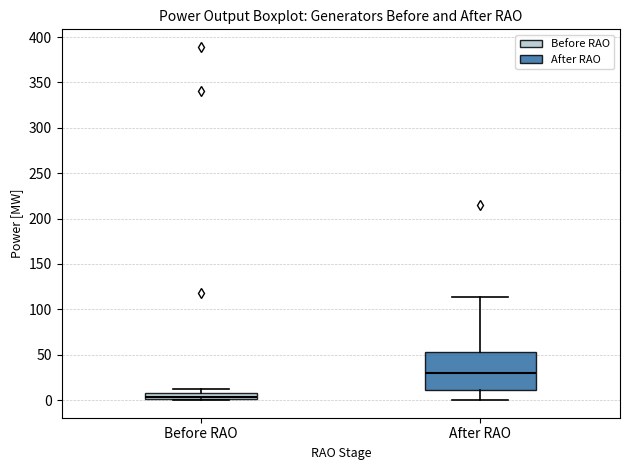

Which box's median line is the highest?

After RAO